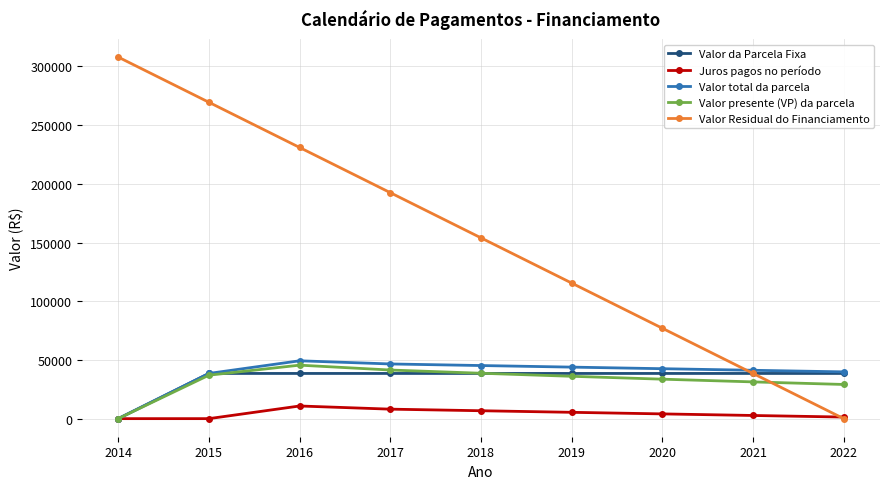

What is the difference between the second highest and second lowest values in the Valor presente (VP) da parcela series?

12297.7